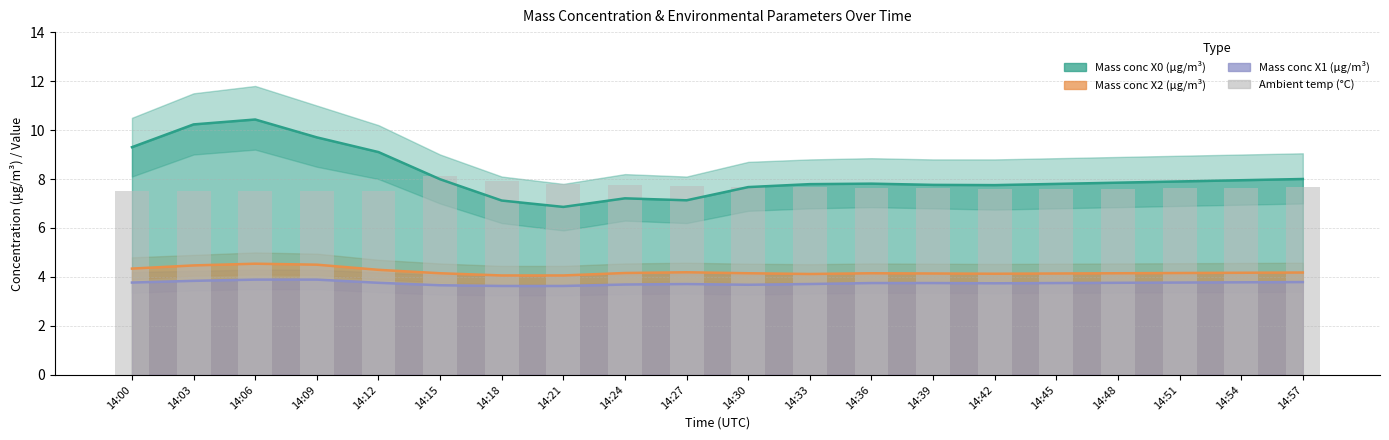

What is the value of the Ambient temp (°C) ×0.35 bar at the 1st from the left?

7.5